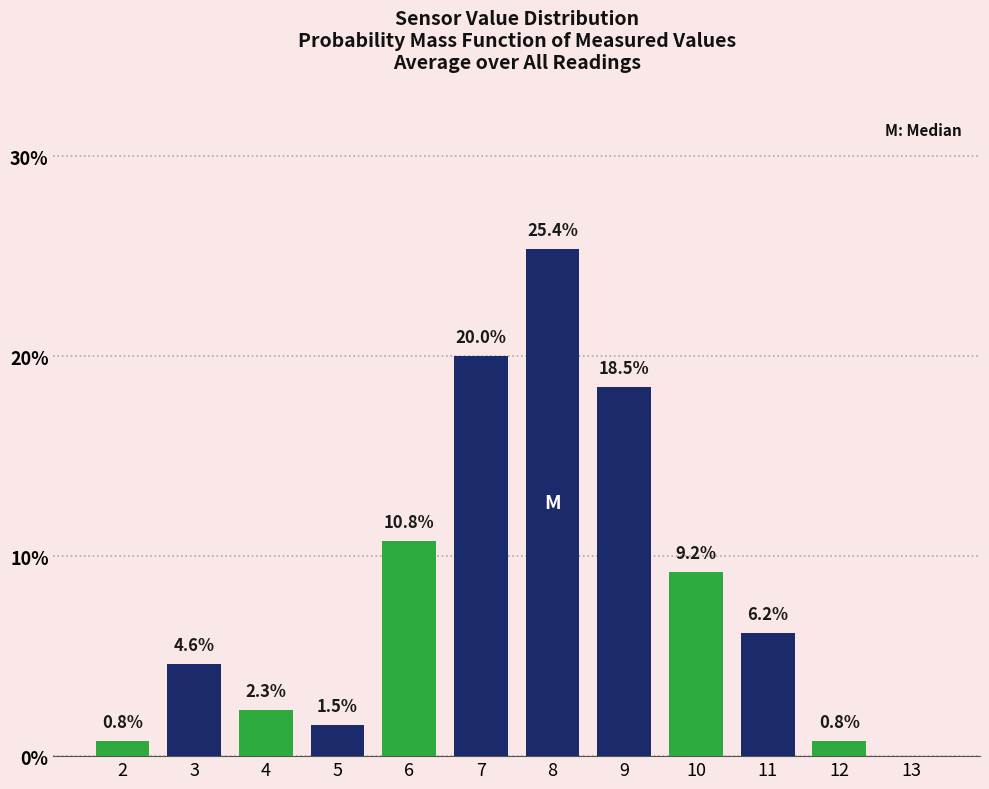

Reading left to right, extract all data points from this chart.

2=0.8	3=4.6	4=2.3	5=1.5	6=10.8	7=20.0	8=25.4	9=18.5	10=9.2	11=6.2	12=0.8	13=0.0